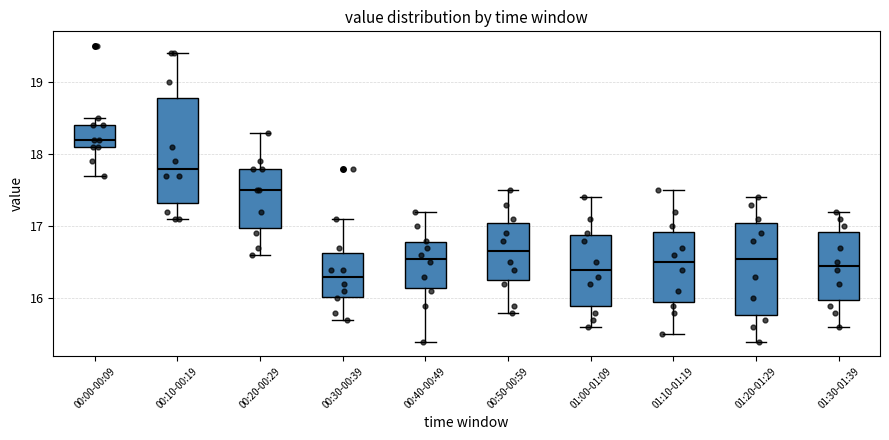

Where is the lower edge of the box for 01:10-01:19 on the y-axis? The values are not printed on the chart, so give them approximately, as read against the axis.

16.0